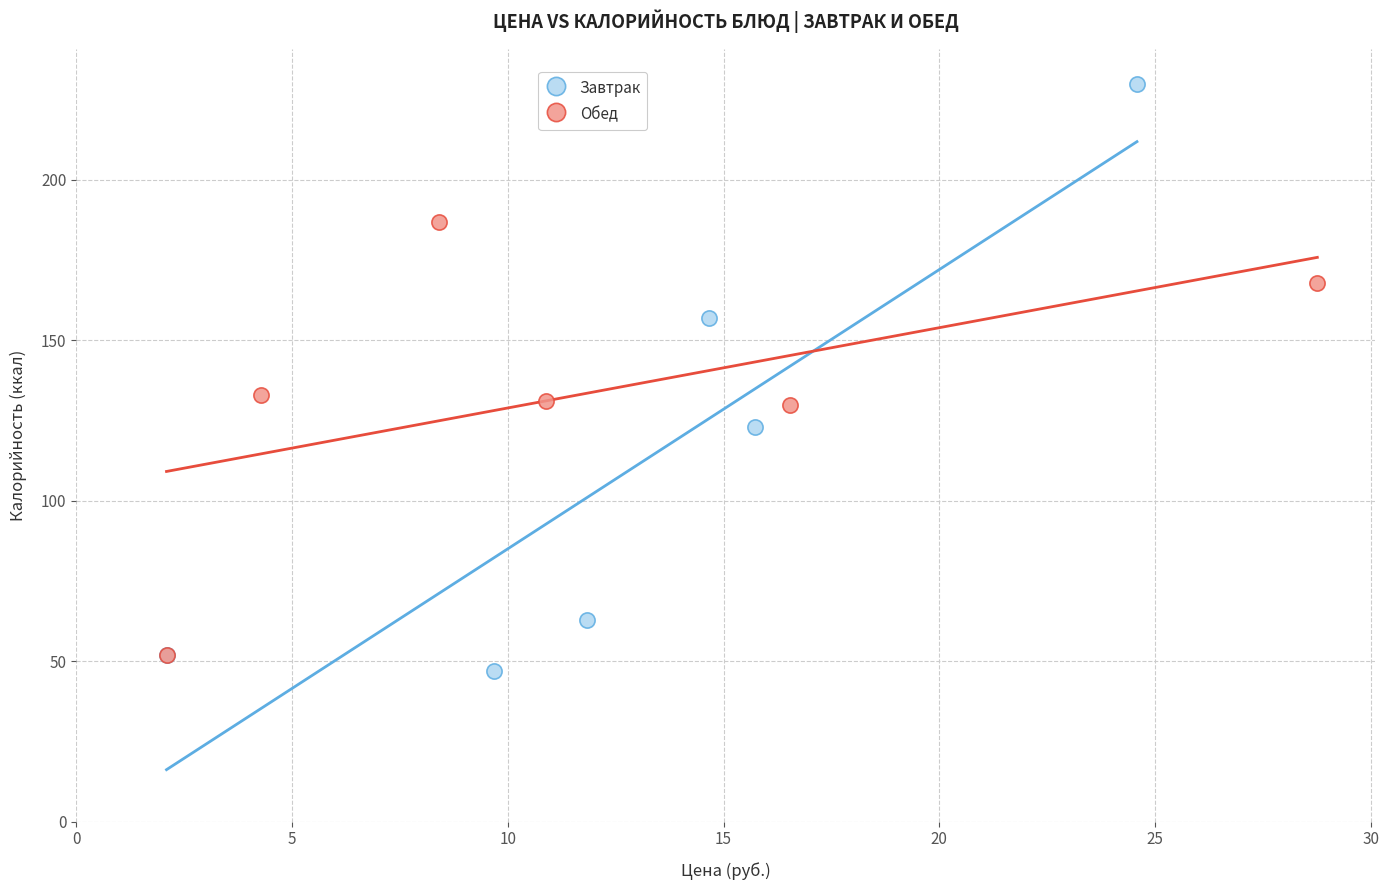

Which series contains the highest Y value?

Завтрак